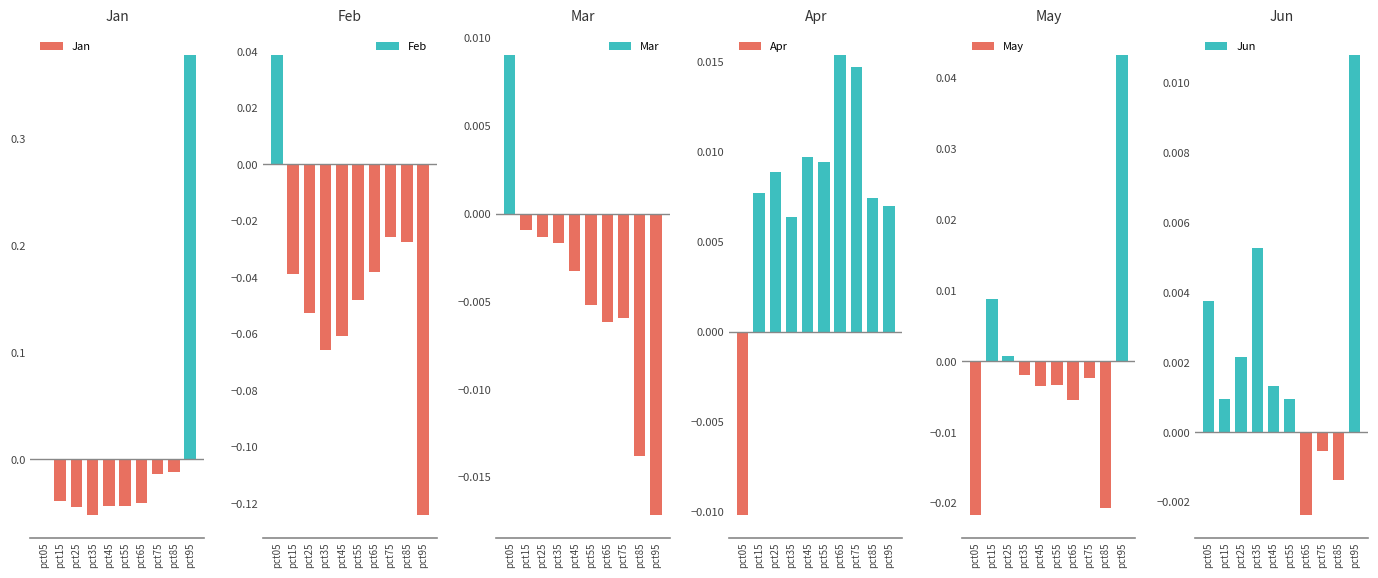

At pct05, list the series in order from smallest to largest.

May, Apr, Jan, Jun, Mar, Feb